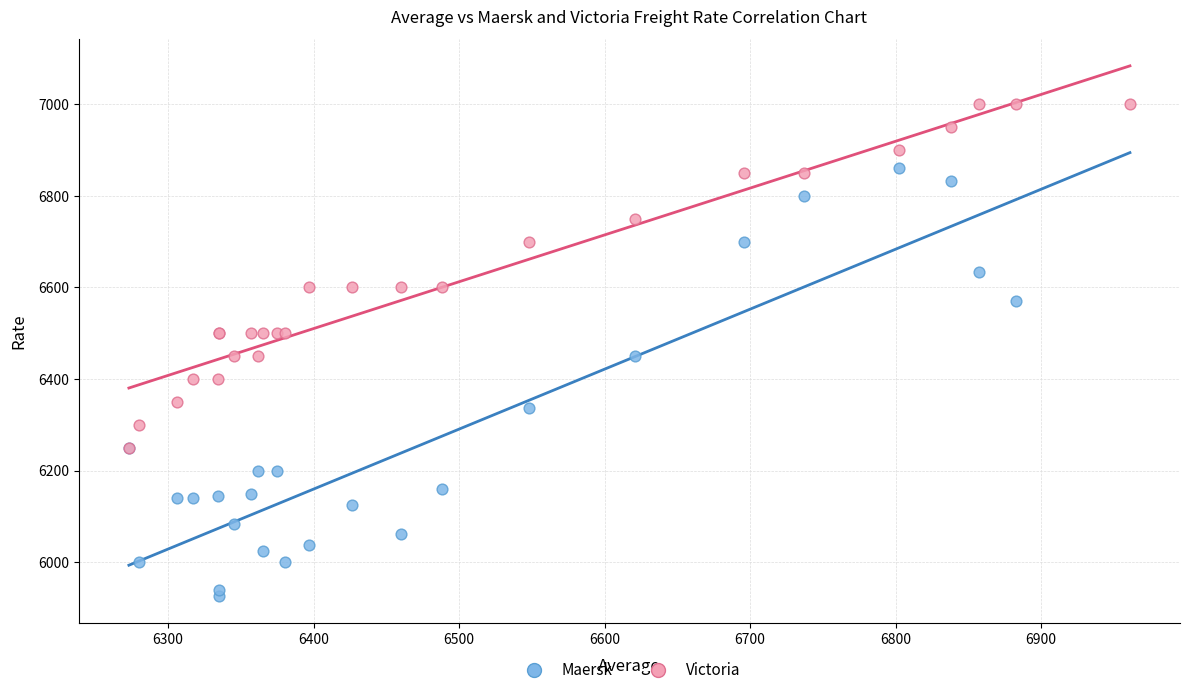

Which series contains the lowest Y value?

Maersk